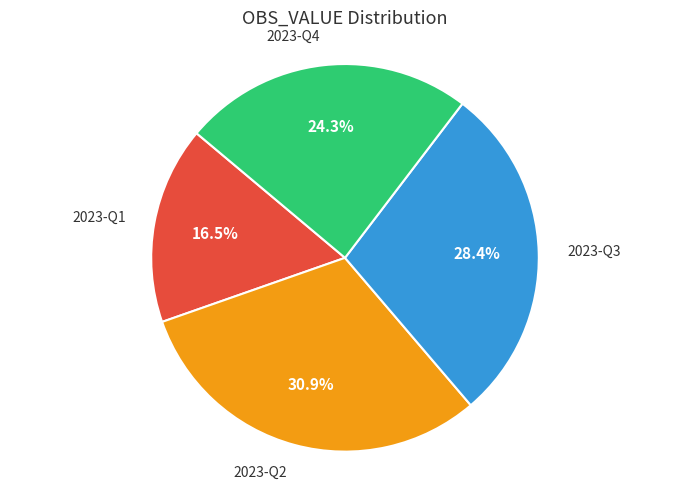

To the nearest percent, what is the average slice percentage?

25%